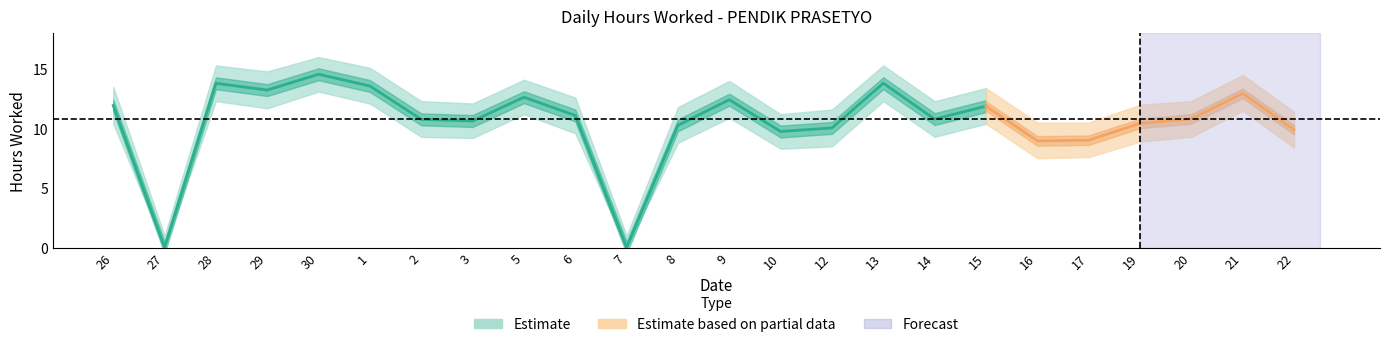

Reading right to left, list all the values displayed in this chart.

Hours Worked: 9.9	12.9	10.8	10.4	9.0	9.0	11.9	10.8	13.8	10.1	9.8	12.4	10.3	0.0	11.1	12.6	10.6	10.8	13.6	14.6	13.2	13.8	0.0	11.9
upper_band: 11.4	14.5	12.3	12.0	10.5	10.5	13.4	12.3	15.3	11.6	11.2	14.0	11.8	1.0	12.6	14.1	12.1	12.3	15.1	16.0	14.8	15.3	1.0	13.5
lower_band: 8.4	11.5	9.3	8.9	7.6	7.5	10.4	9.3	12.3	8.5	8.3	10.9	8.8	0.0	9.6	11.2	9.2	9.3	12.1	13.1	11.7	12.3	0.0	10.4